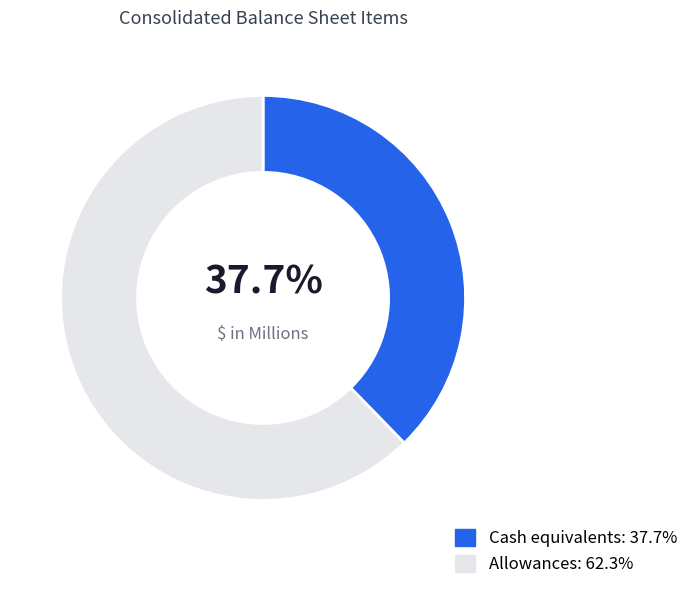

Between Cash equivalents and Allowances, which is larger?

Allowances